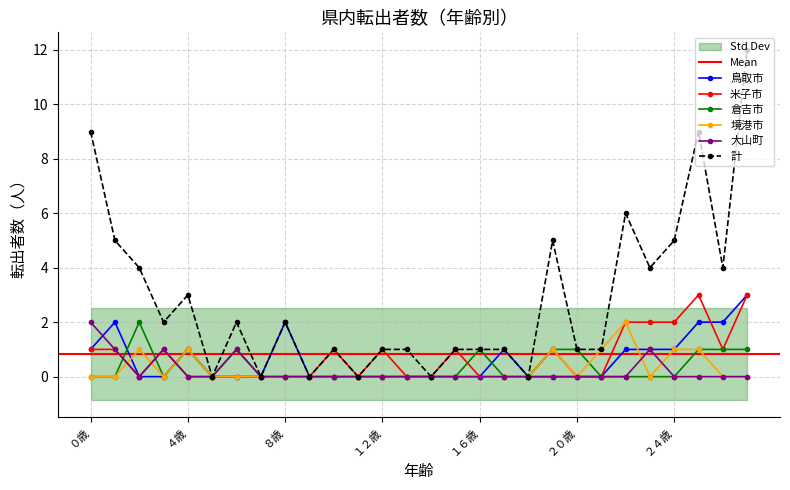

What is the label of the 6th point from the right?

２２歳